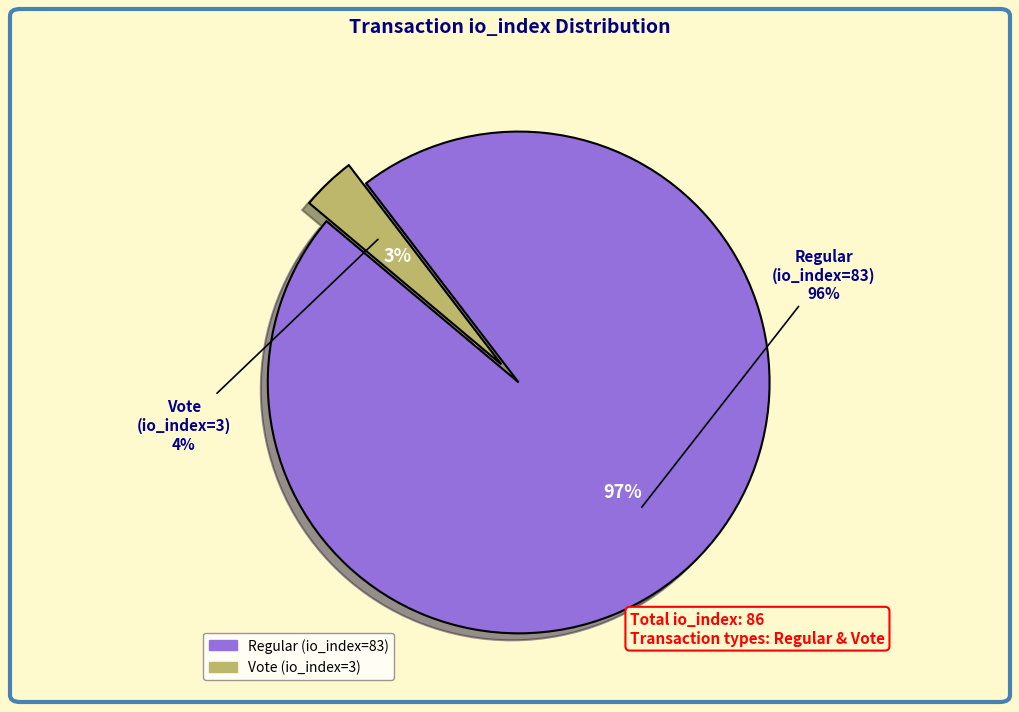

Rank the categories by value from highest to lowest.

Regular (io_index=83), Vote (io_index=3)